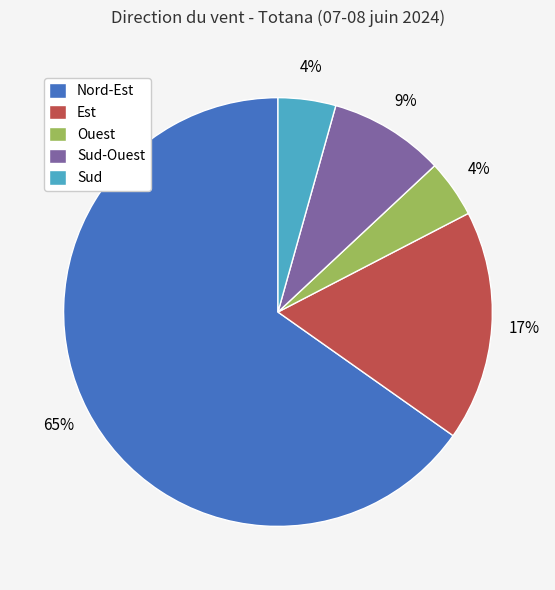

Which category has the biggest portion of the pie?

Nord-Est